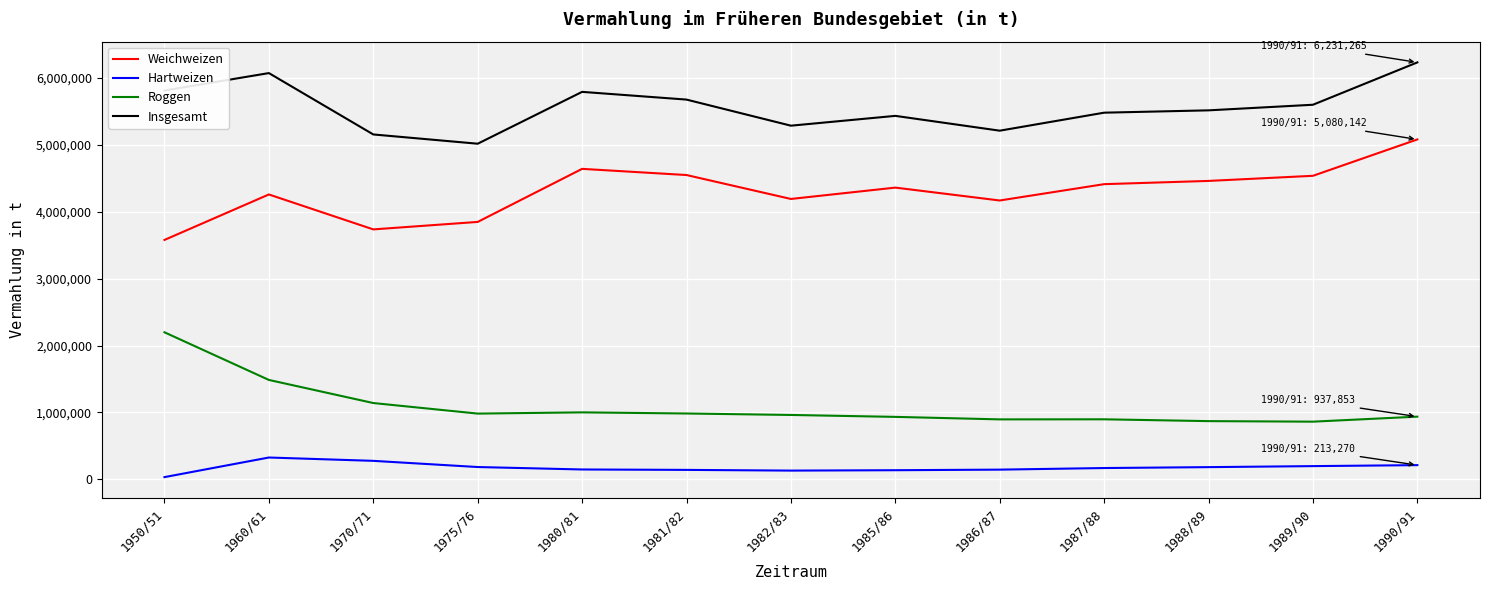

What is the lowest value of the Weichweizen series?

3578368